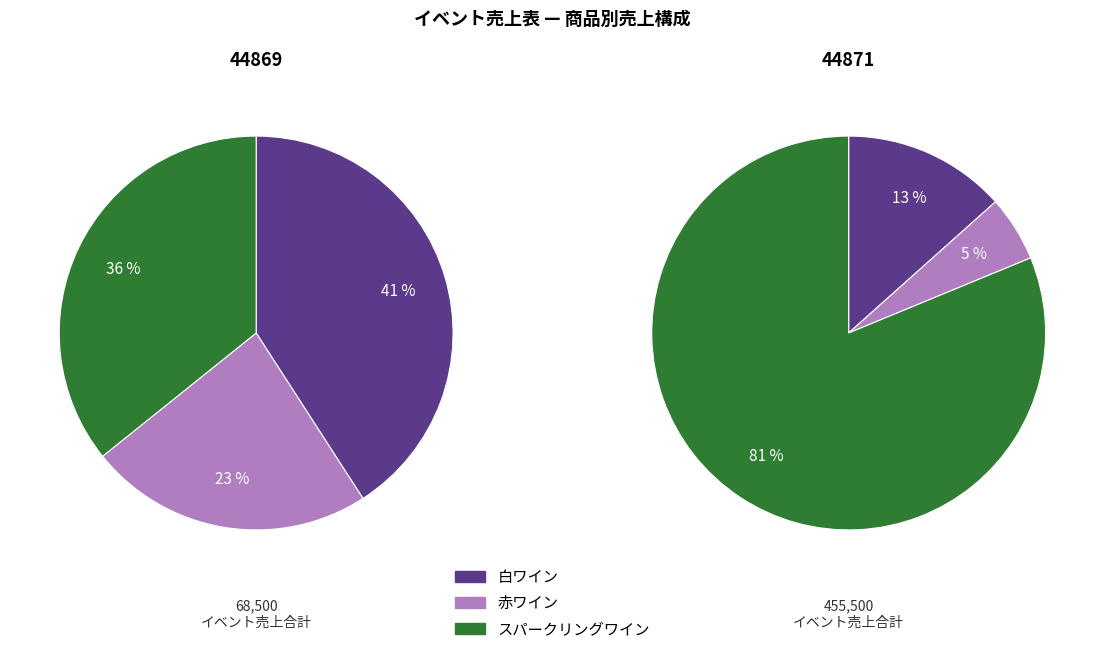

Rank the categories by 44869 value from highest to lowest.

白ワイン, スパークリングワイン, 赤ワイン